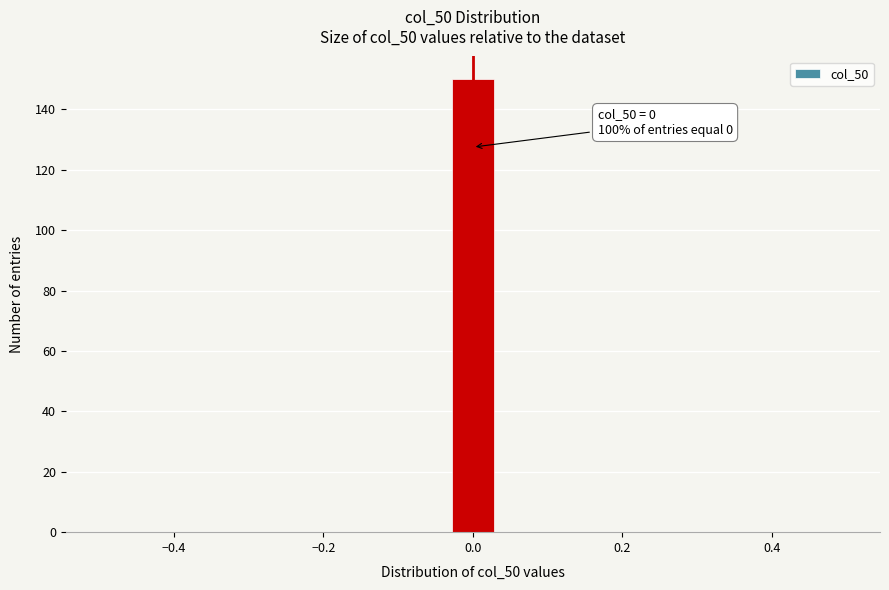

Around what value on the x-axis is the tallest bar? Give the approximate position of its centre, as read against the axis.

0.00